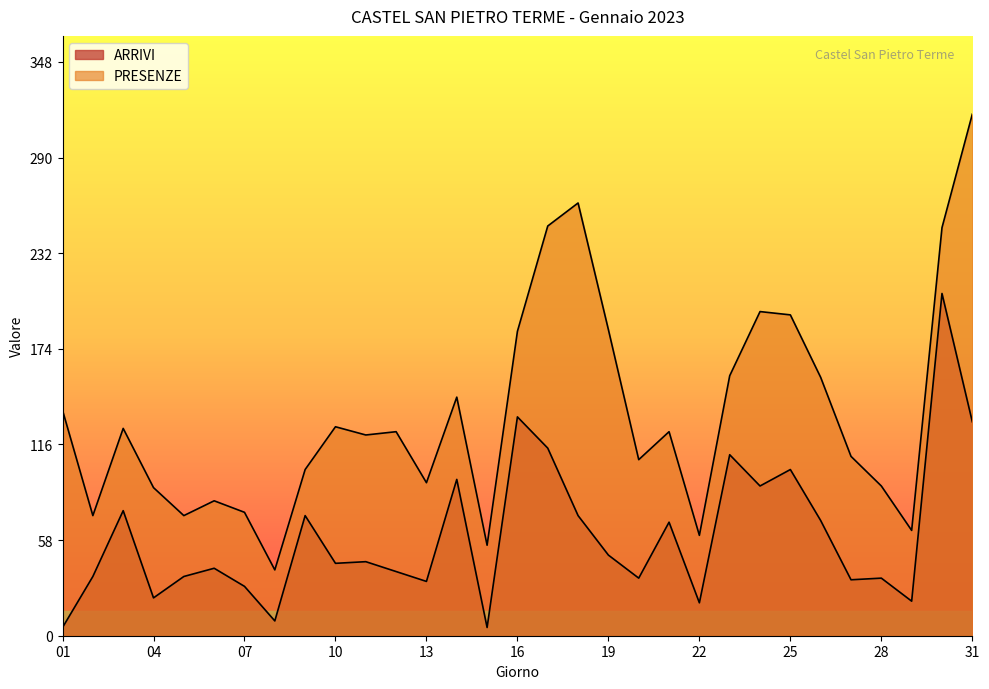

At which label does PRESENZE reach its peak?

31